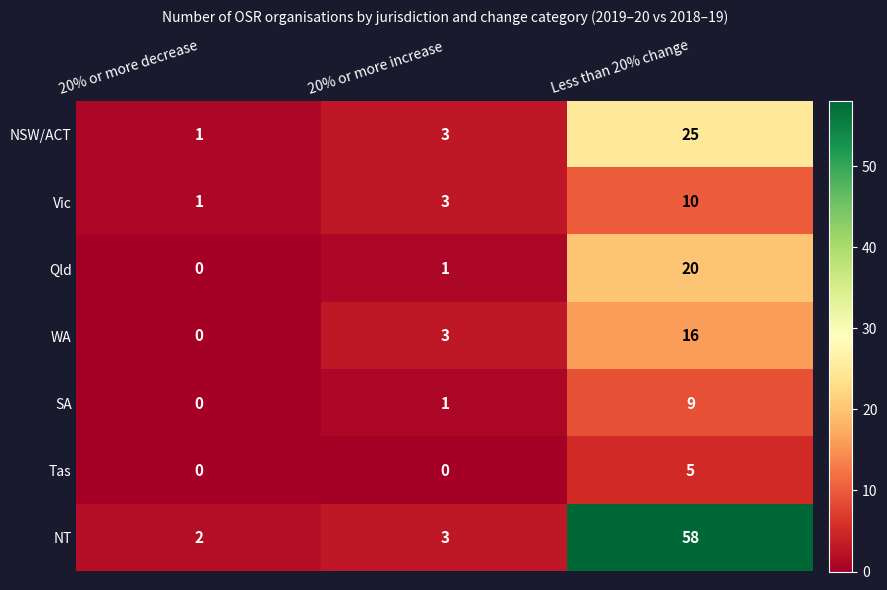

How many data points does each series have?

3